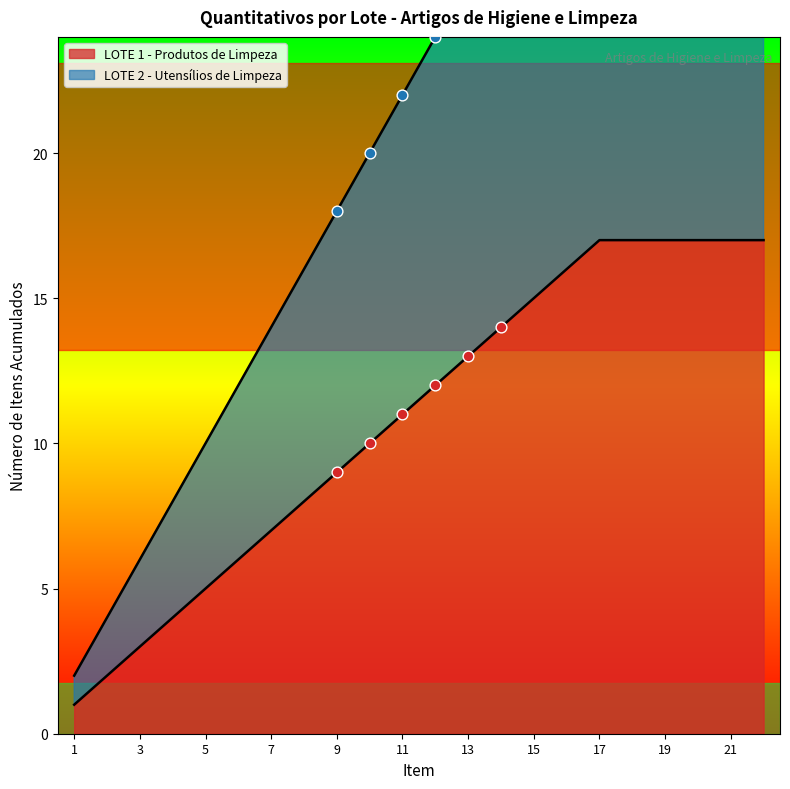

Which has a higher value, 1 or 4?

4